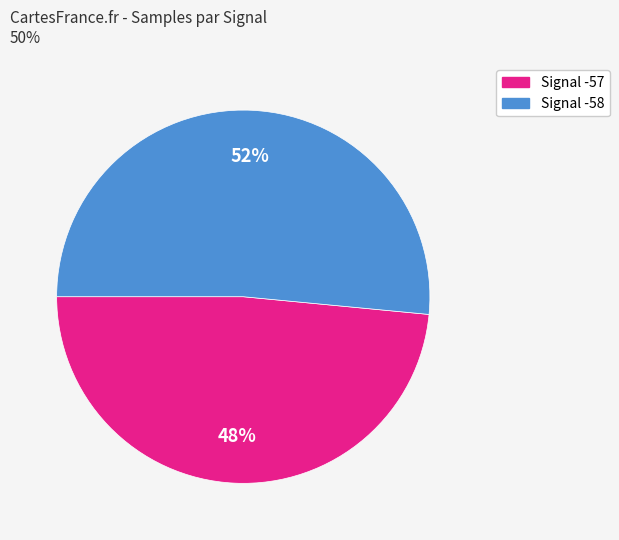

How many slices are in this pie chart?

2